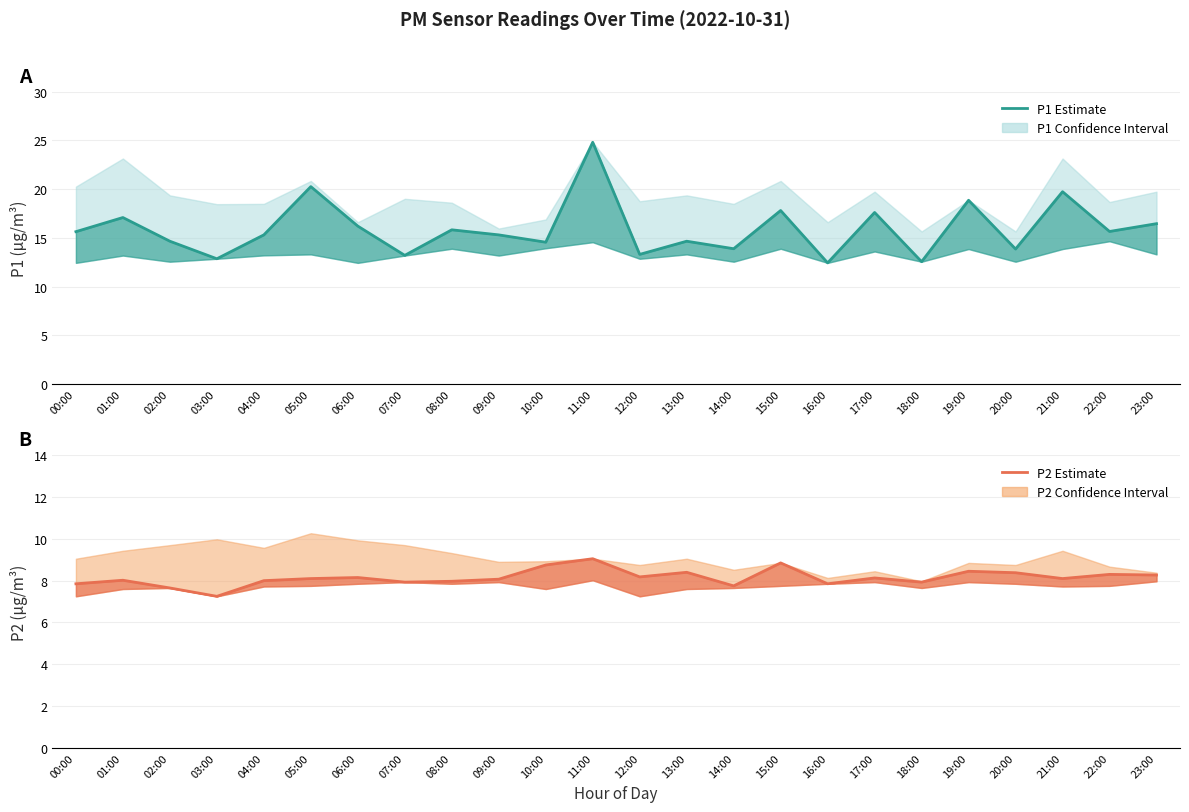

Between 02:00 and 09:00, which series saw the biggest shift?

P1